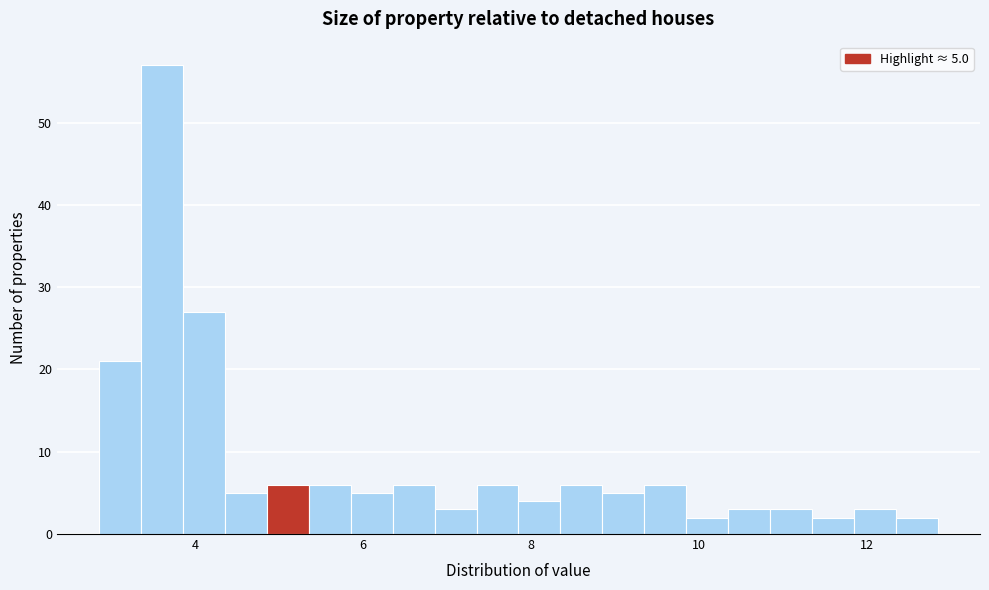

Read against the x-axis, roughly where is the centre of the tallest bar?

3.6